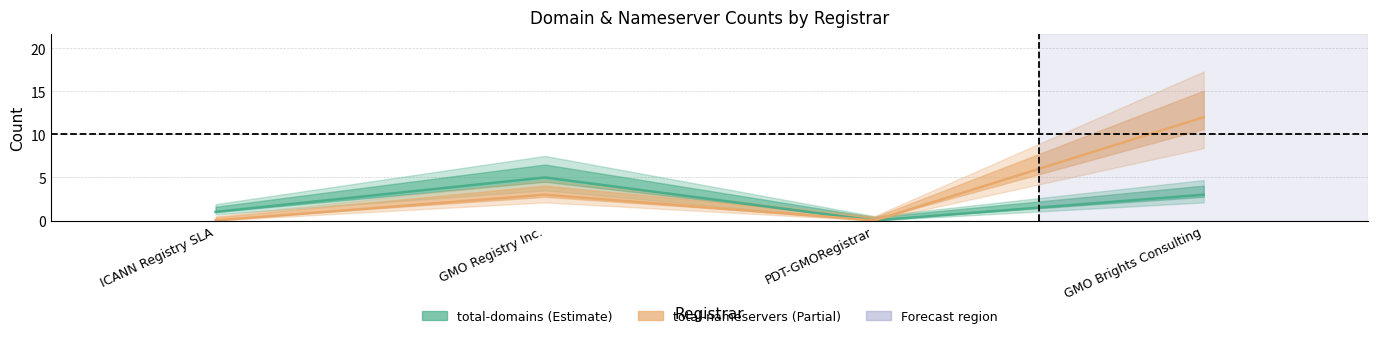

True or false: total-domains and total-nameservers intersect in this chart.

False